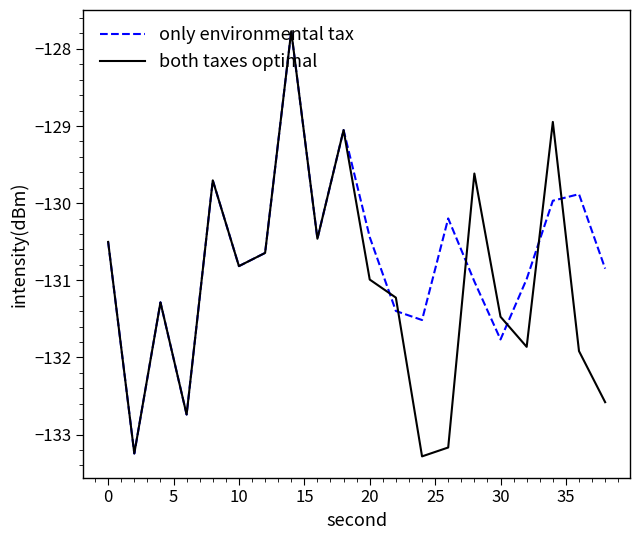

List the series in order of their overall mean, lowest first.

both taxes optimal, only environmental tax